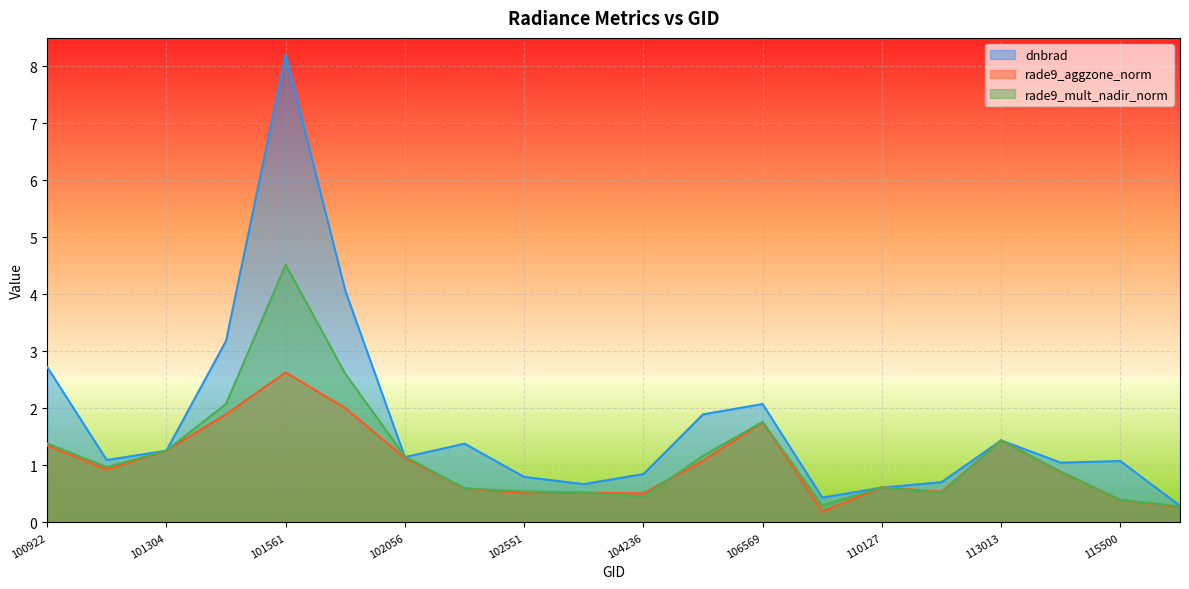

How many intersections are there between rade9_mult_nadir_norm and dnbrad?

4